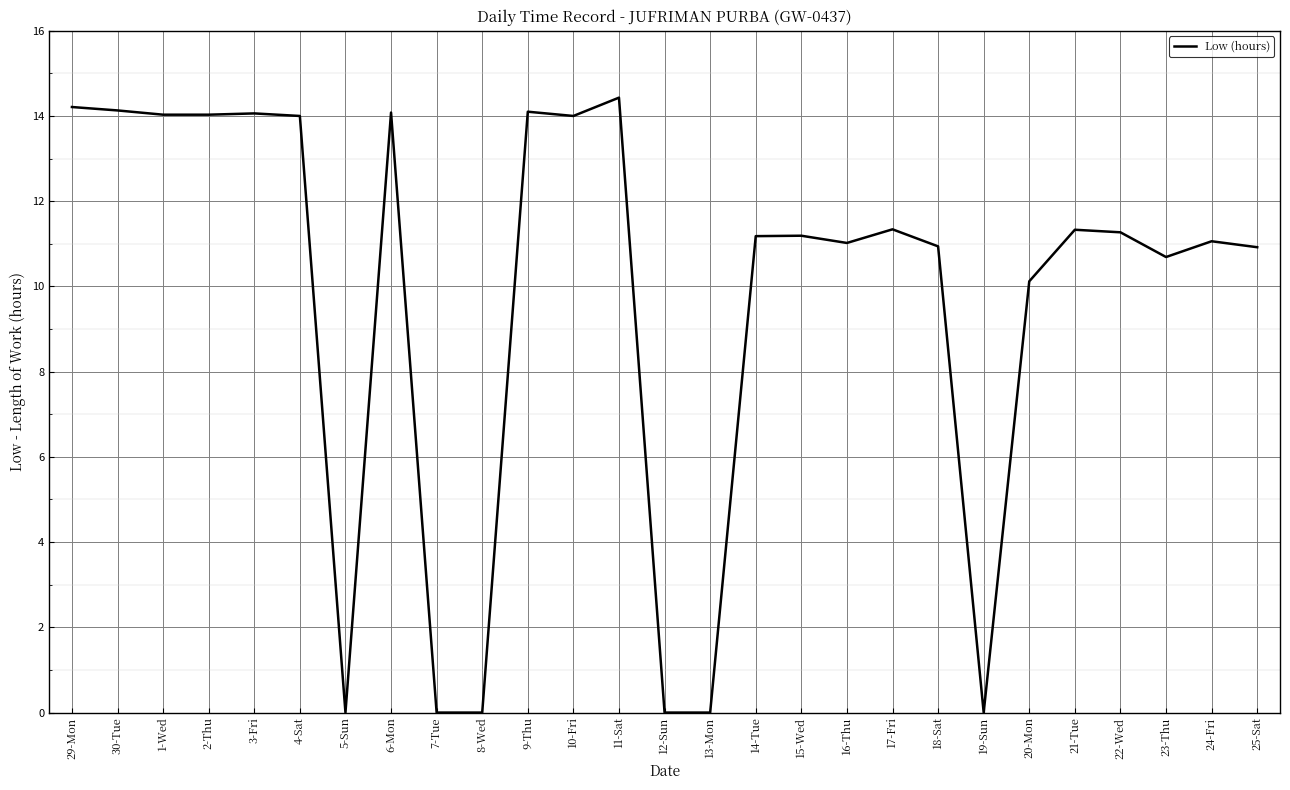

What is the difference between the maximum and minimum values?

14.4